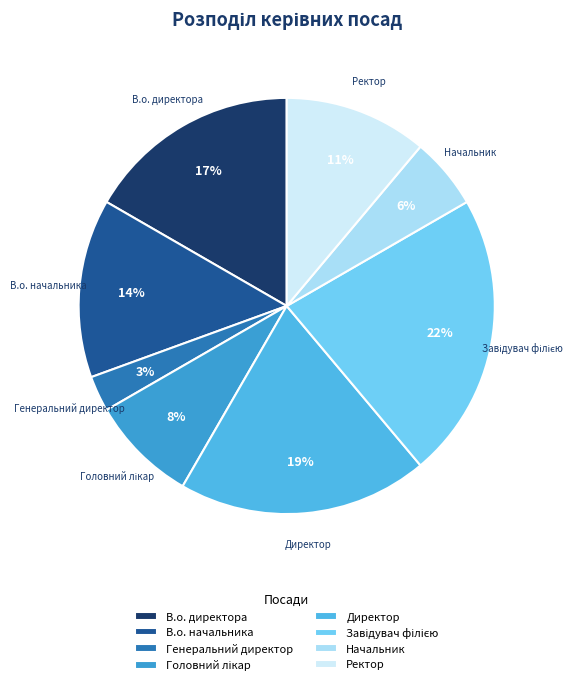

What percentage is the В.о. директора slice, to the nearest percent?

17%